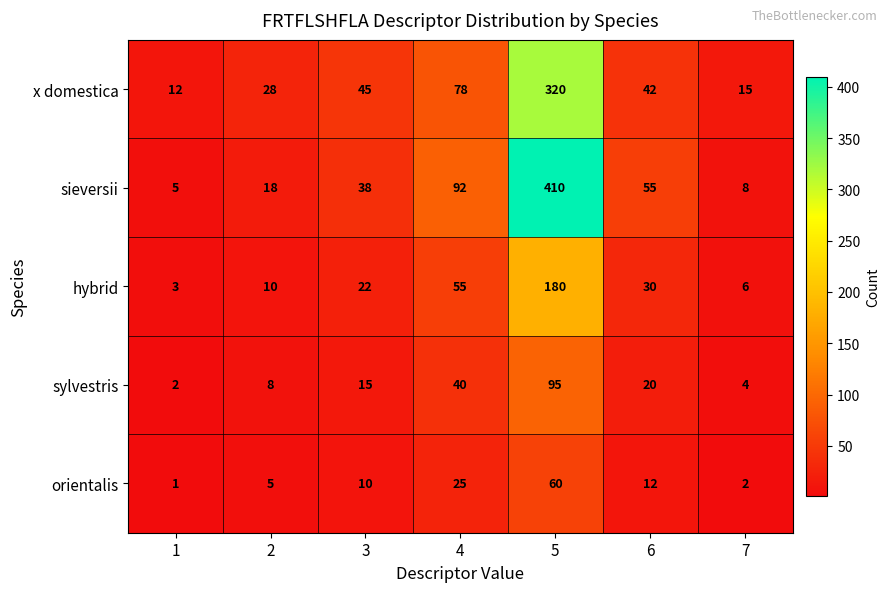

Which series has the widest spread of values?

sieversii